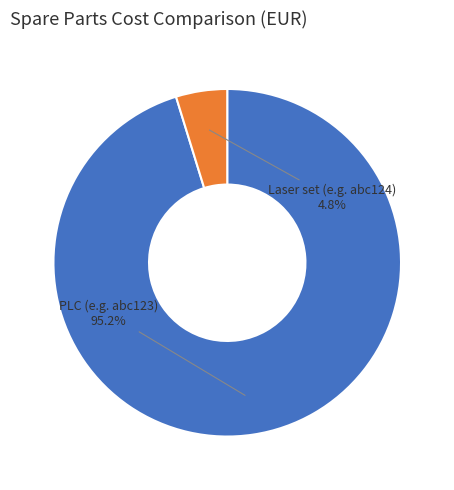

To the nearest percent, what portion does PLC (e.g. abc123) represent?

95%